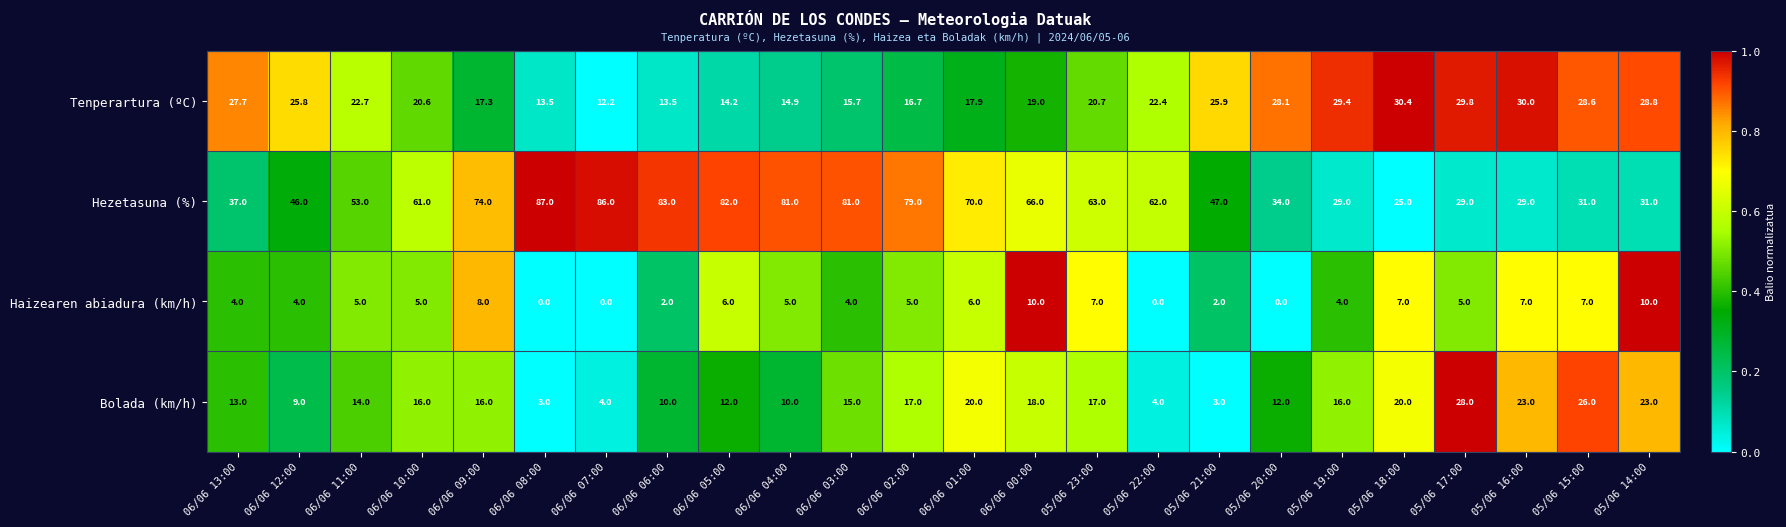

What is the spread (max minus min) of values at 06/06 03:00?

77.0